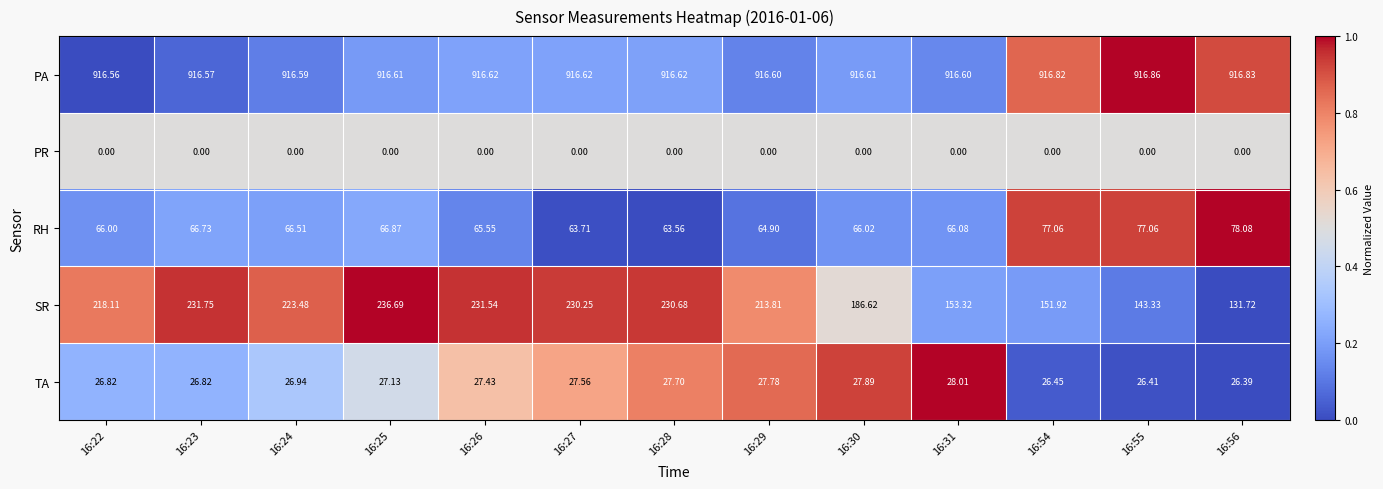

At 16:25, list the series in order from smallest to largest.

PR, TA, RH, SR, PA